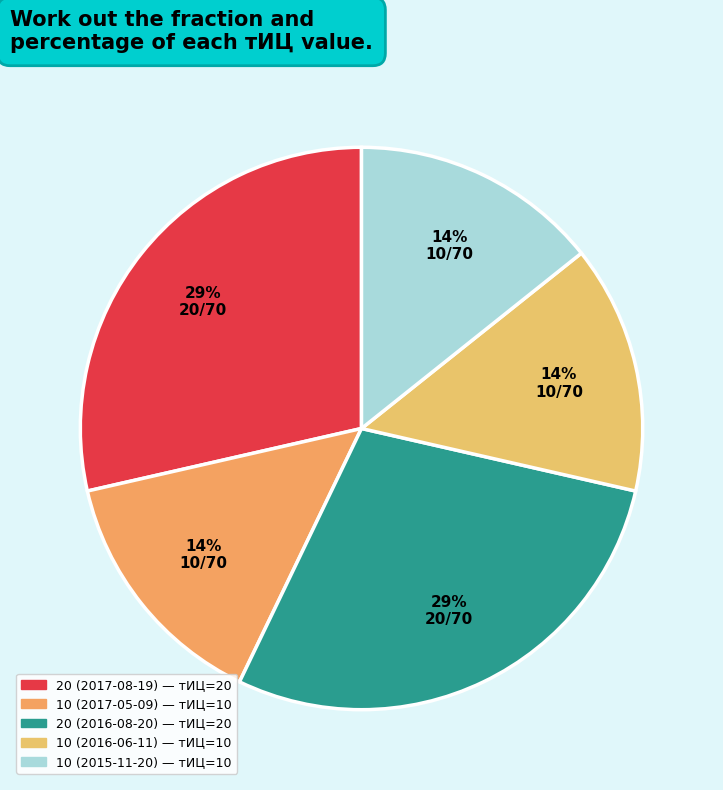

How many segments does this pie chart have?

5